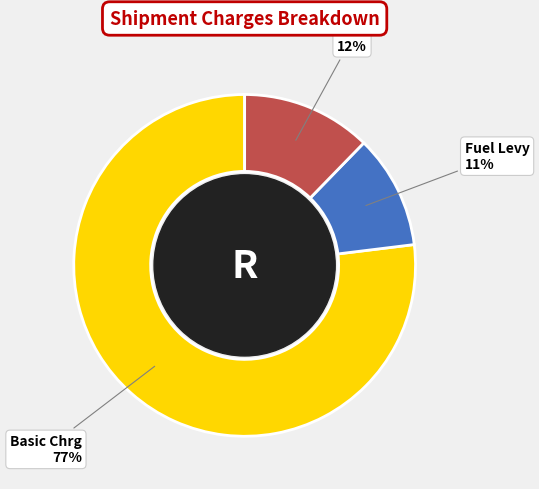

How many segments does this pie chart have?

3